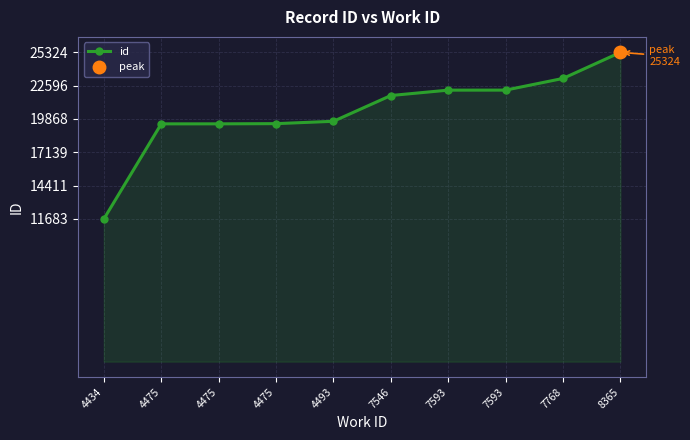

The value at 4434 is 11683. True or false?

True